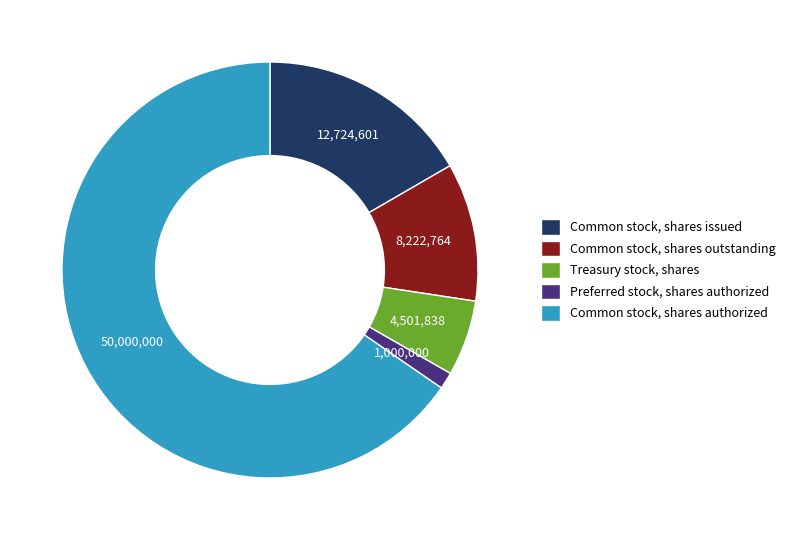

Which category has the biggest portion of the pie?

Common stock, shares authorized